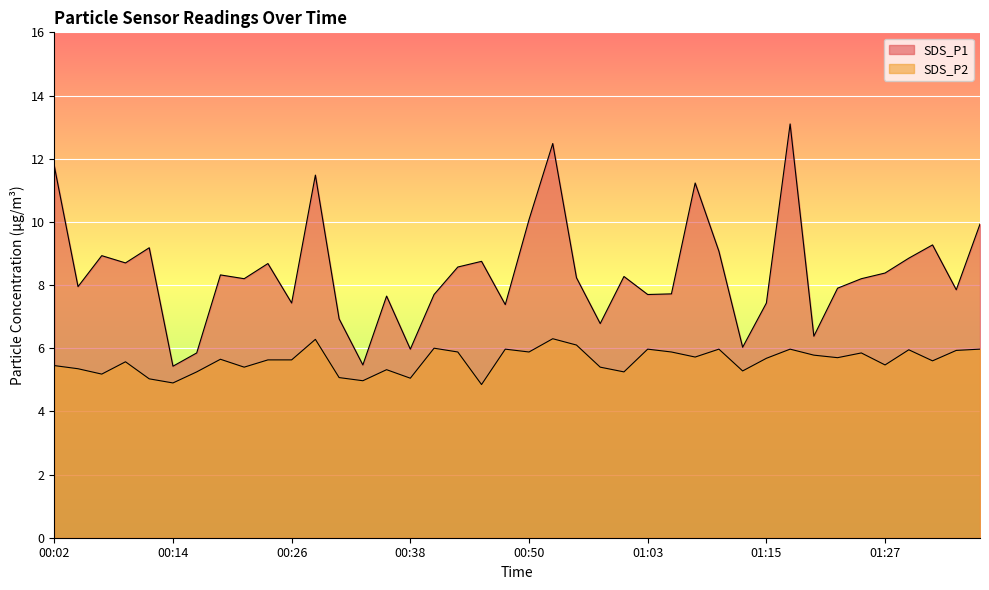

Does the chart display data point markers on the line(s)?

No